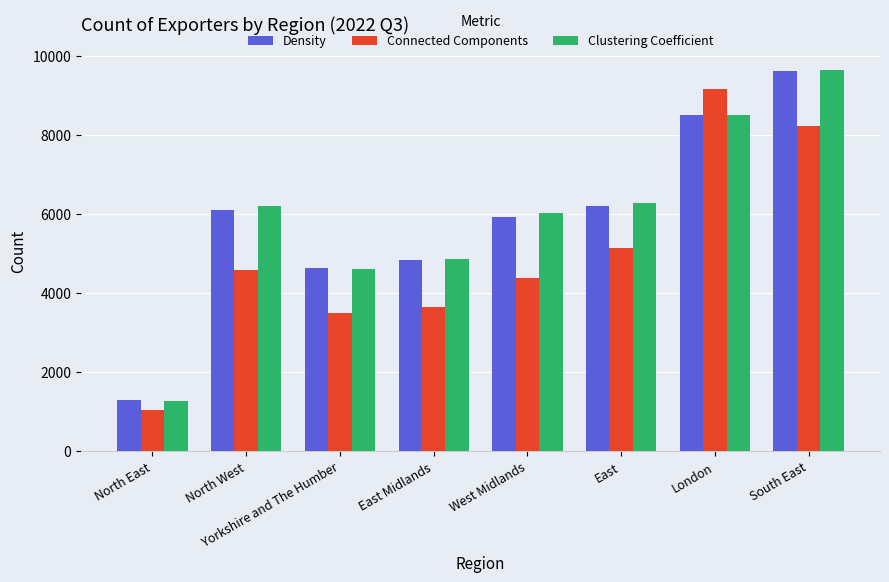

What is the difference between the Clustering Coefficient values at East Midlands and London?

3644